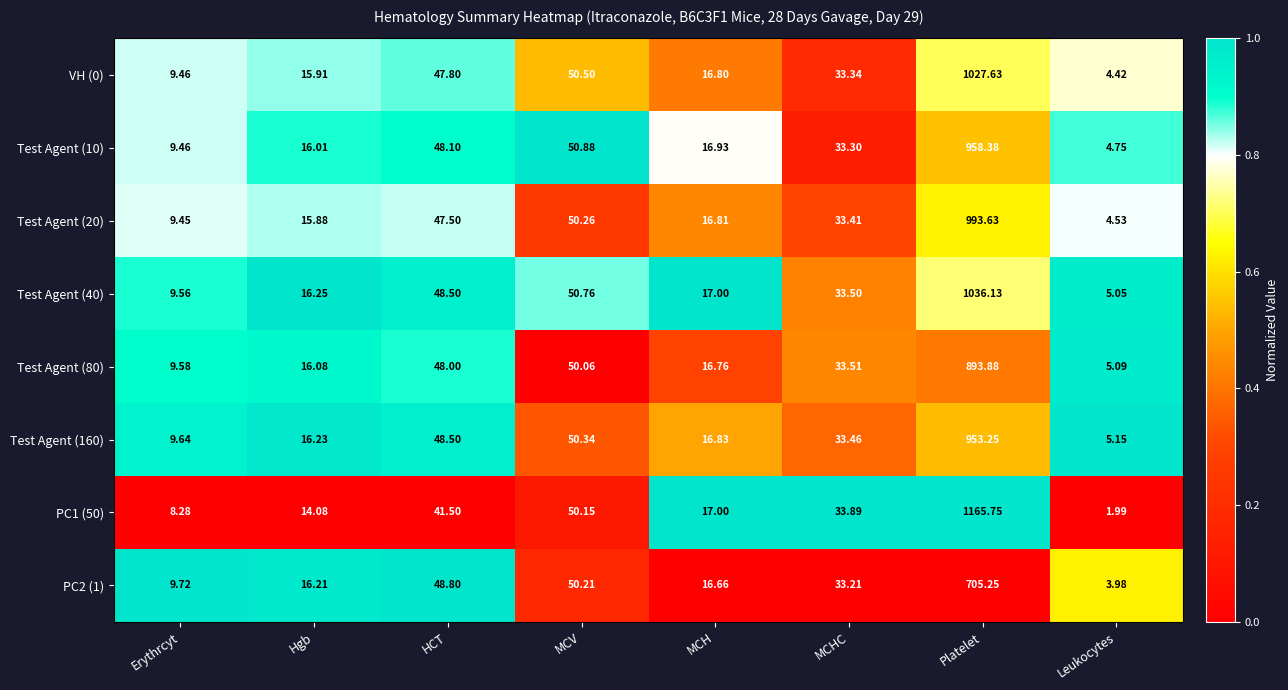

Between Hgb and MCHC, which series saw the biggest shift?

PC1 (50)